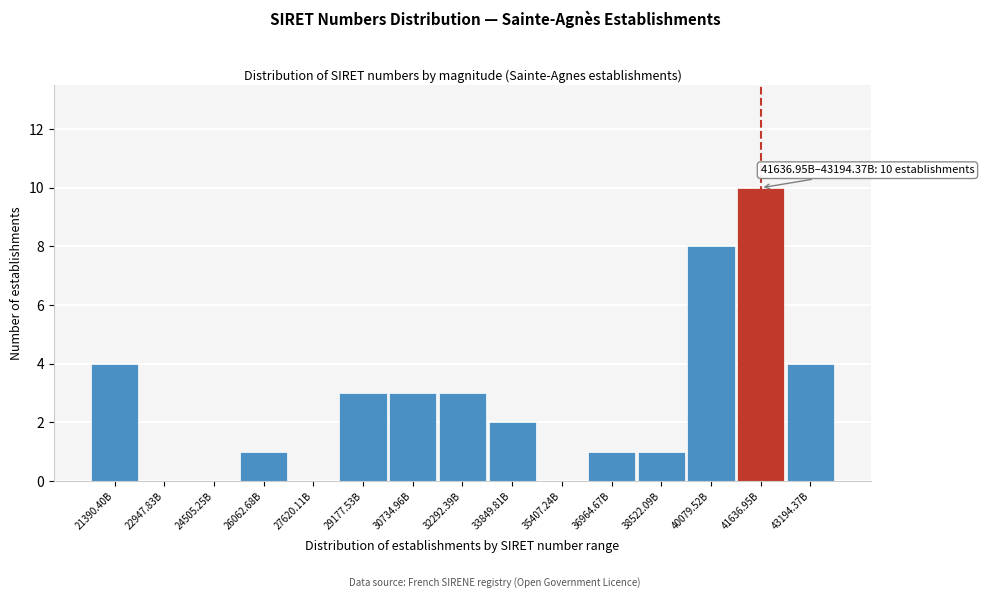

Reading right to left, list all the values displayed in this chart.

43194.37B=4	41636.95B=10	40079.52B=8	38522.09B=1	36964.67B=1	35407.24B=0	33849.81B=2	32292.39B=3	30734.96B=3	29177.53B=3	27620.11B=0	26062.68B=1	24505.25B=0	22947.83B=0	21390.40B=4